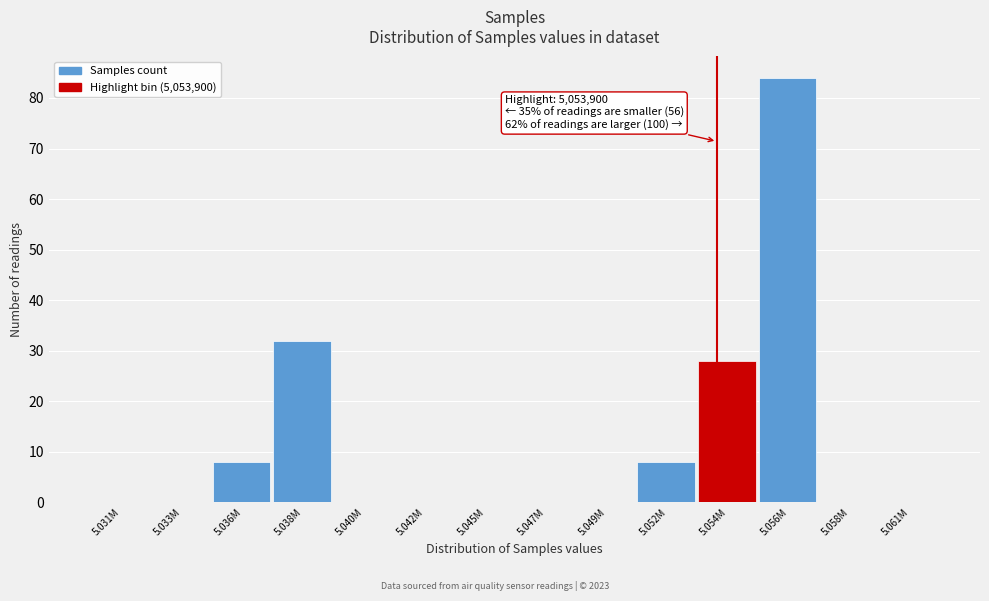

Reading right to left, extract all data points from this chart.

5.061M=0	5.058M=0	5.056M=84	5.054M=28	5.052M=8	5.049M=0	5.047M=0	5.045M=0	5.042M=0	5.040M=0	5.038M=32	5.036M=8	5.033M=0	5.031M=0